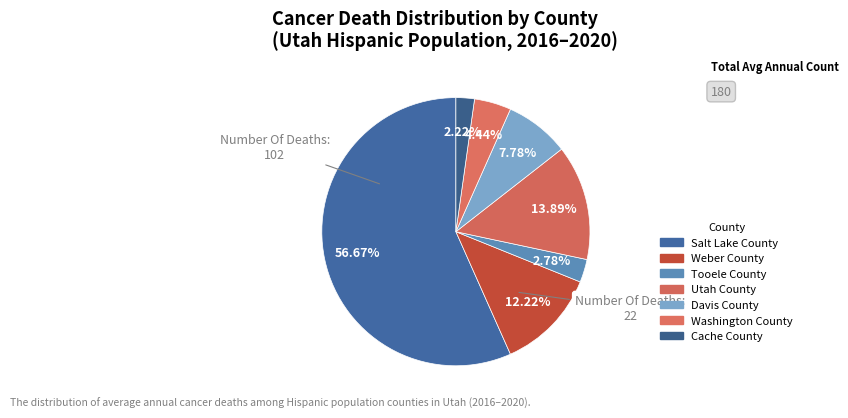

What is the smallest slice in the pie chart?

Cache County